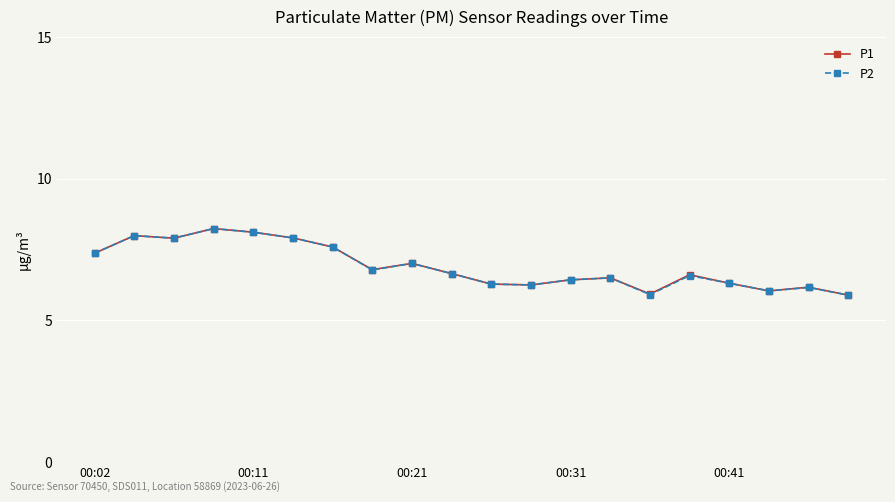

What is the value of the P2 point at the 8th from the left?

6.8